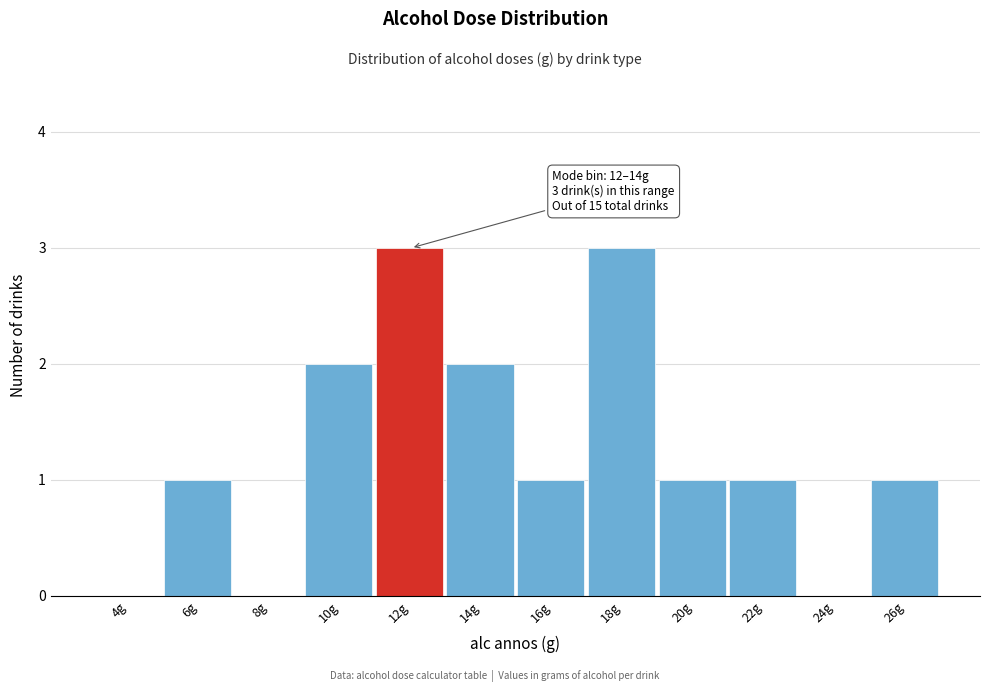

Reading right to left, what are all the values shown in this chart?

26g=1	24g=0	22g=1	20g=1	18g=3	16g=1	14g=2	12g=3	10g=2	8g=0	6g=1	4g=0